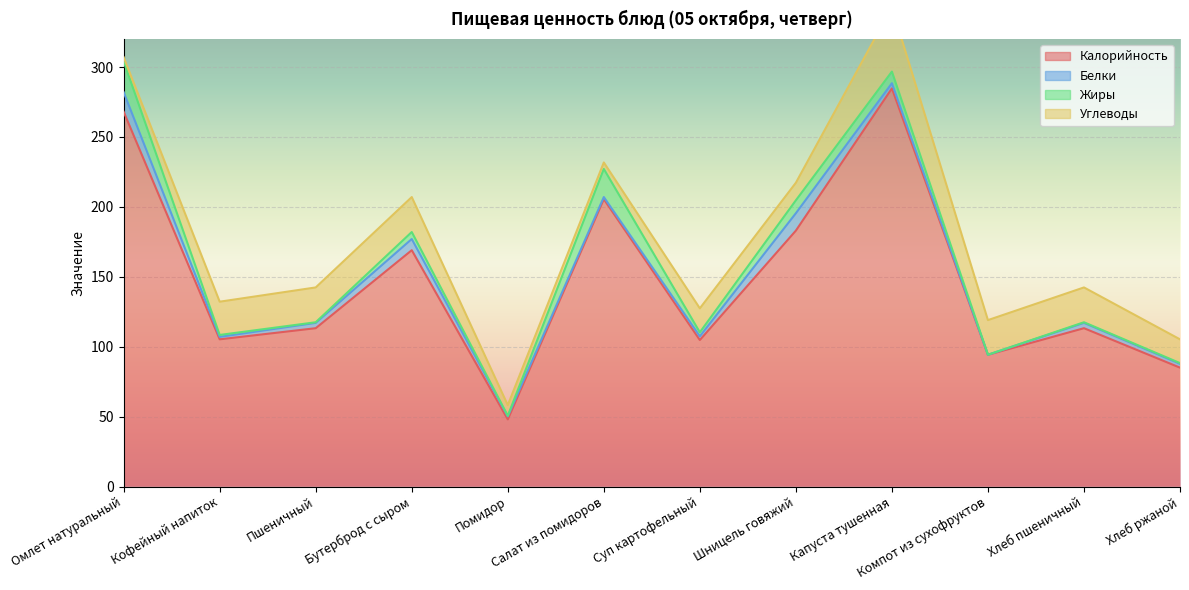

How many series are shown in this chart?

4